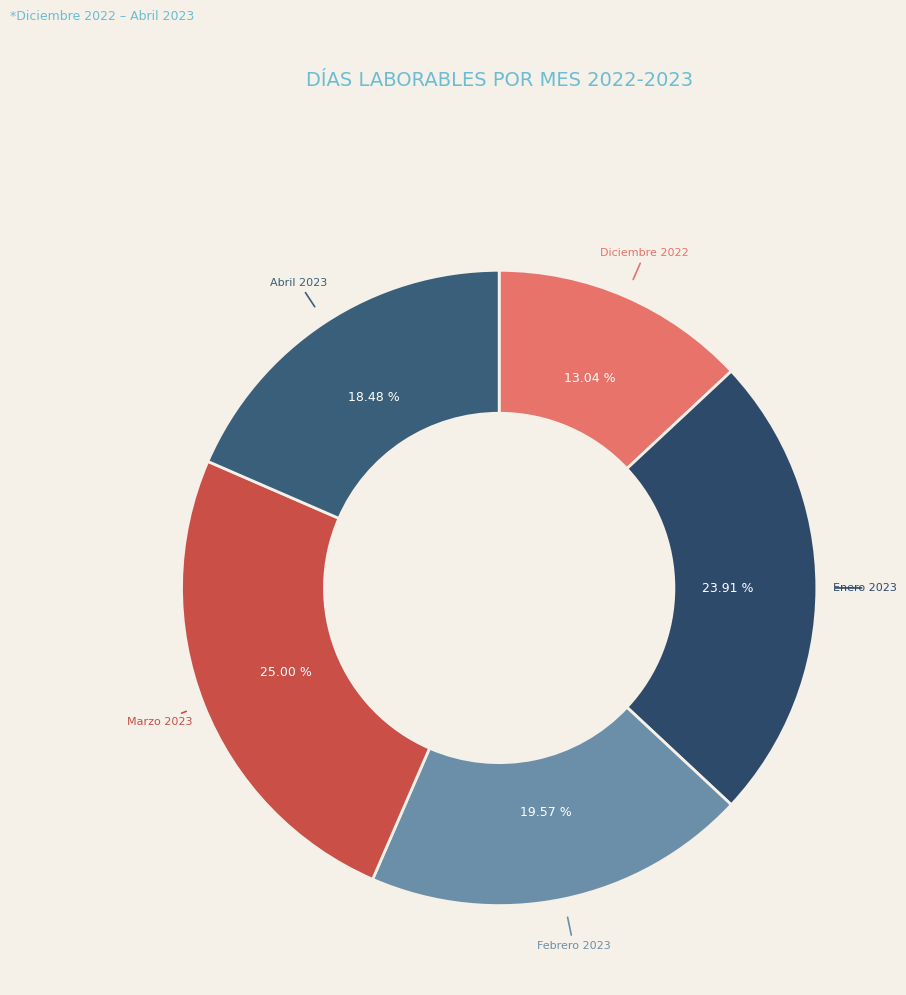

Count the number of slices in the pie.

5